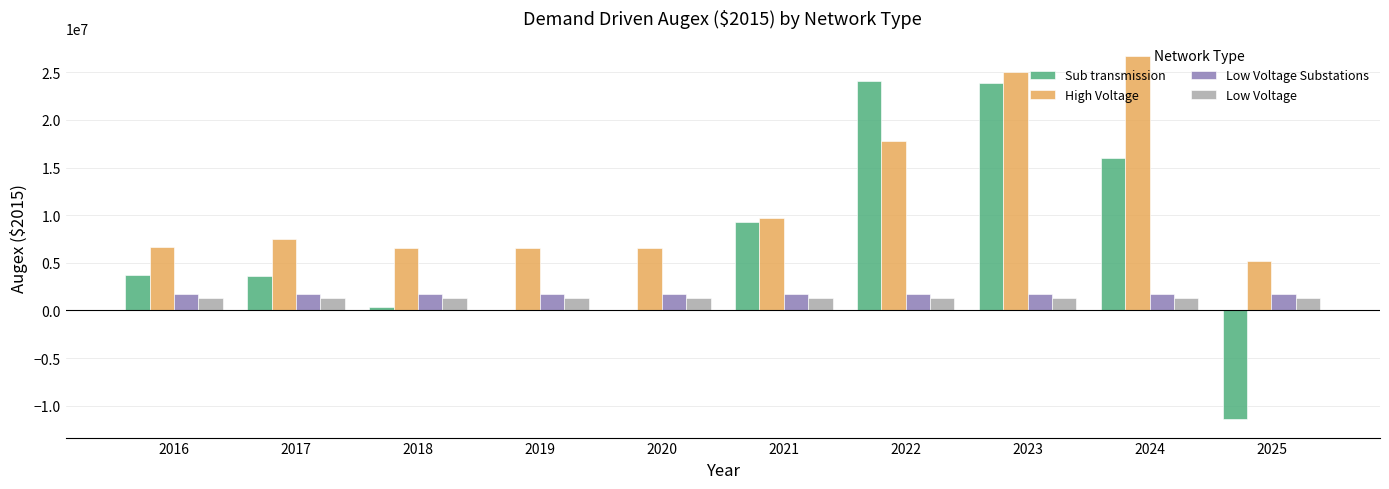

What is the sum of the Sub transmission values at 2019 and 2023?

23833446.0